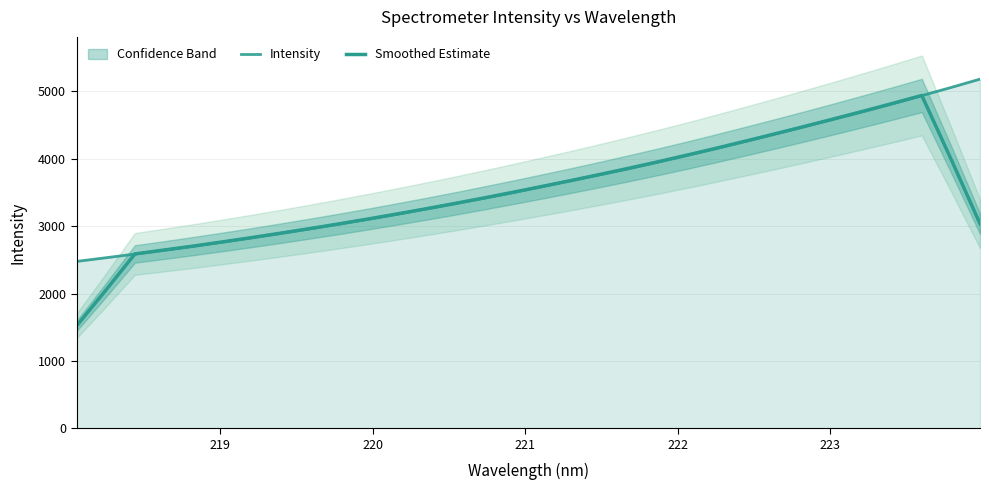

How many lines are shown in the chart?

2